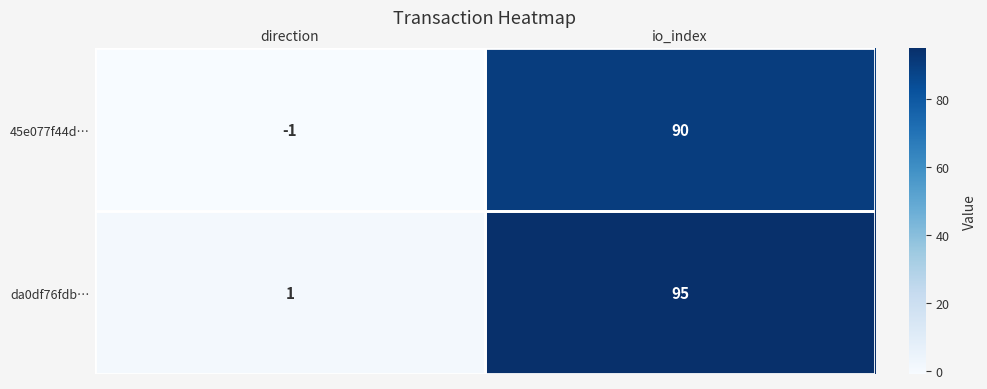

What is the maximum value for 45e077f44d…?

90